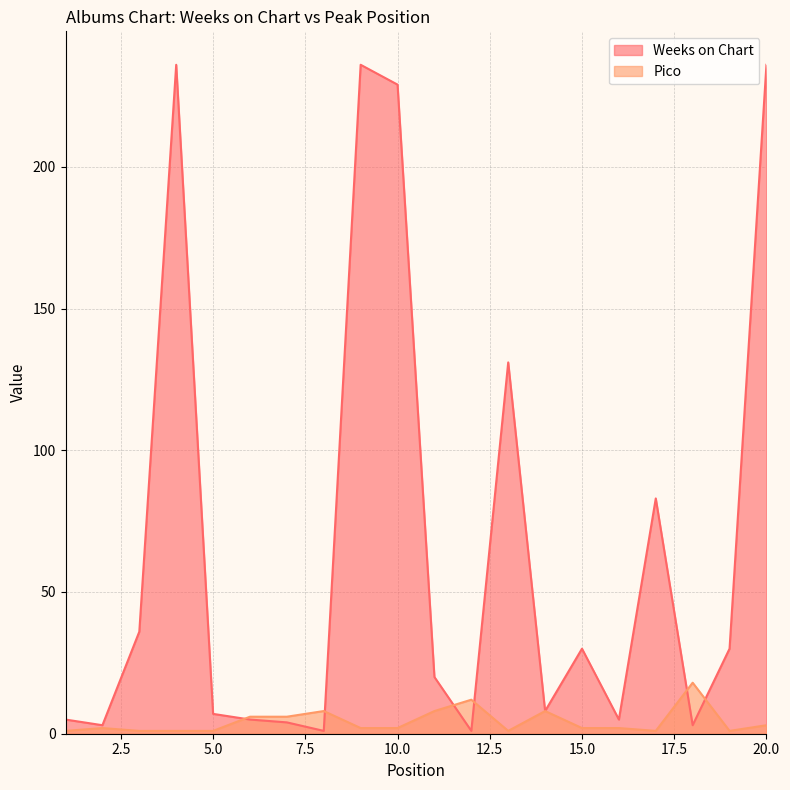

In Pico, how many points are higher than both neighbors (excluding endpoints)?

5